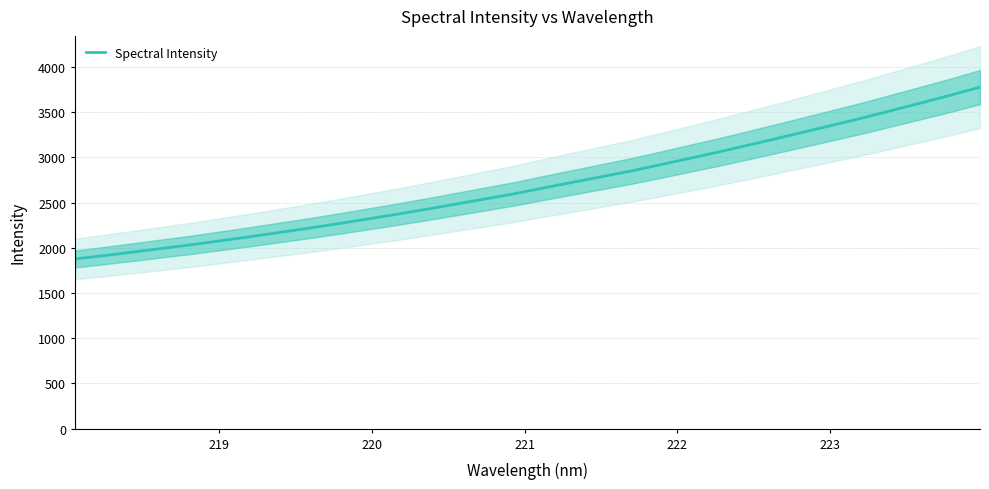

How many distinct data groups are displayed?

1